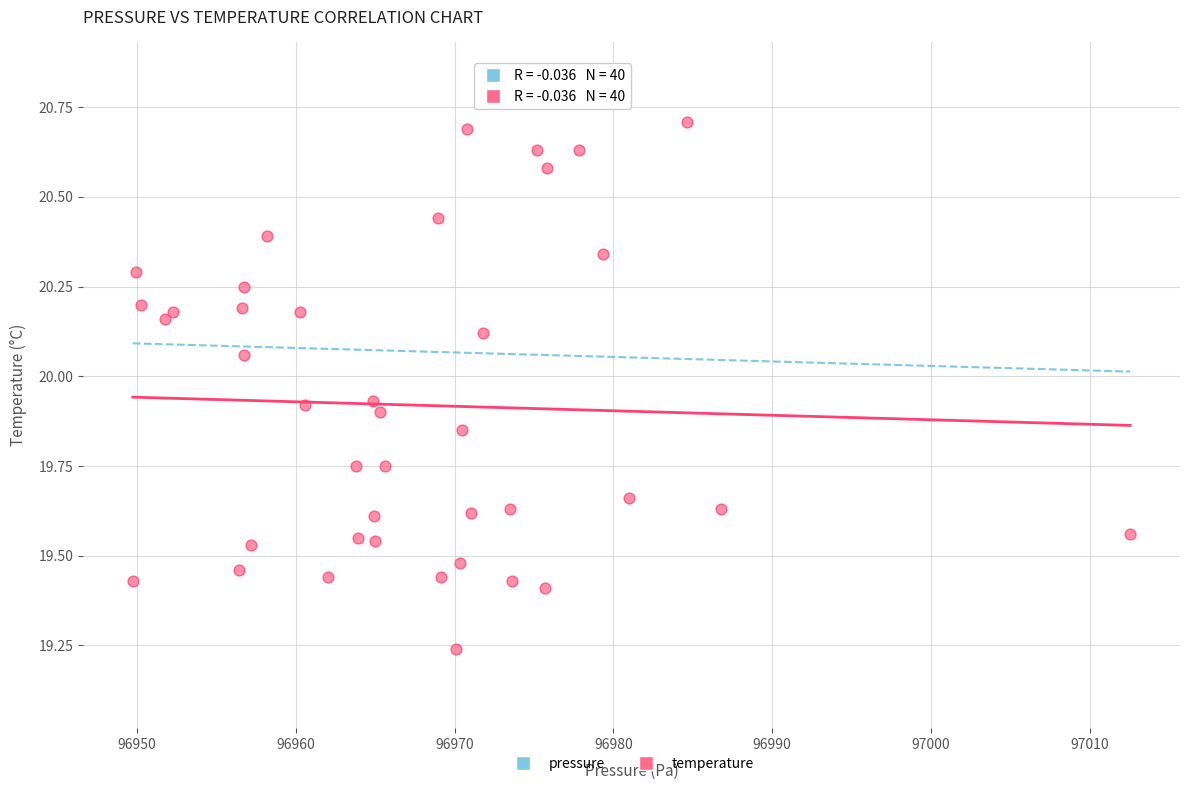

What is the range of X values (max minus min)?

62.8